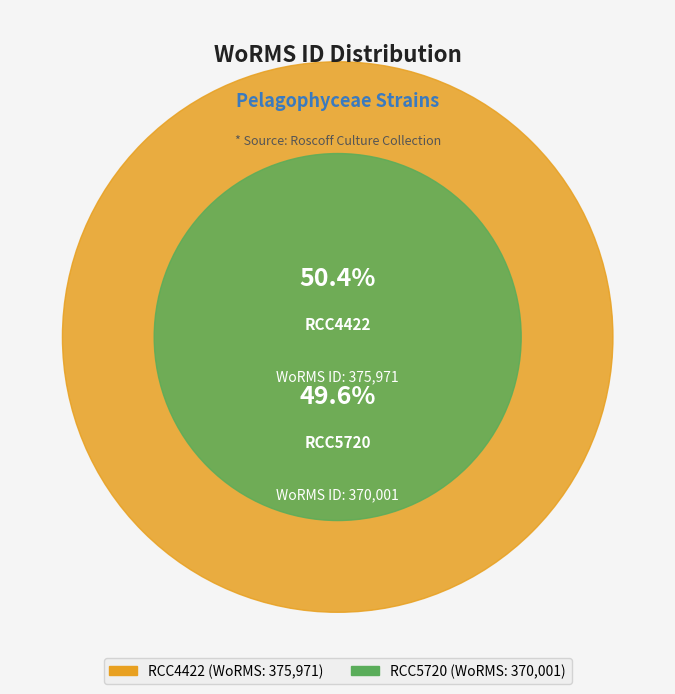

What is the smallest slice in the pie chart?

RCC5720